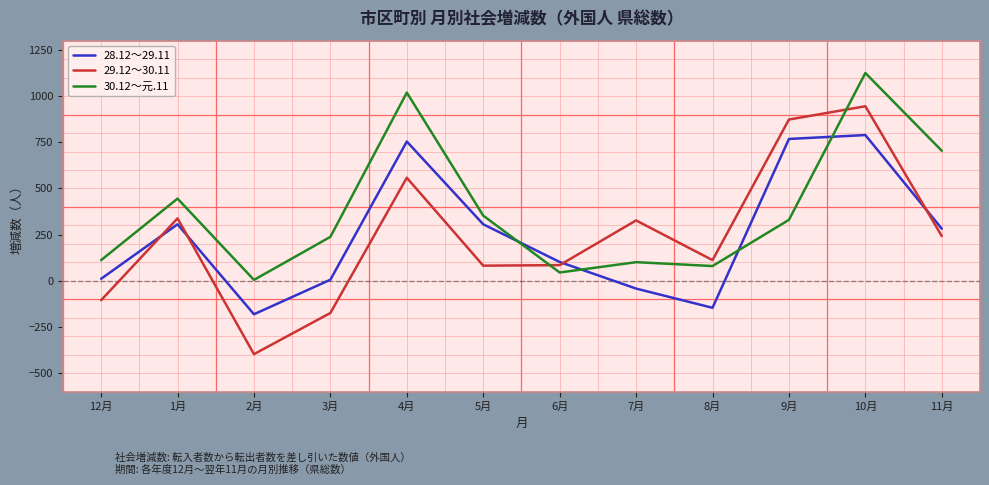

What is the difference between the highest and lowest values at 7月?

369